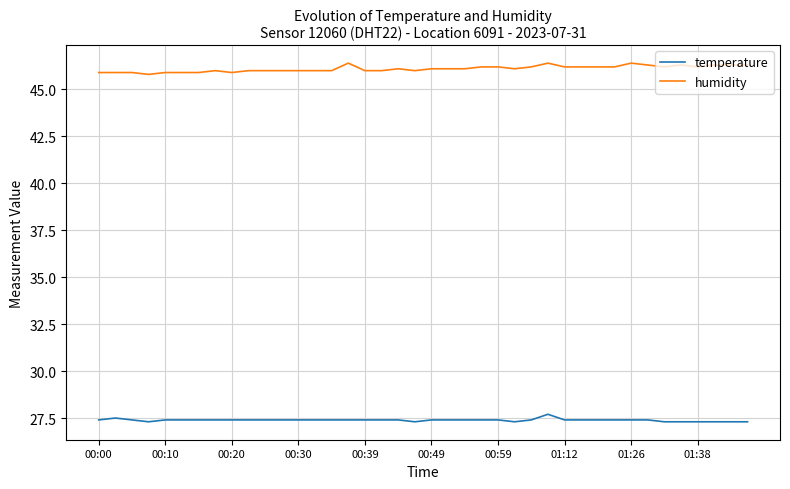

What is the greatest value displayed?

46.4